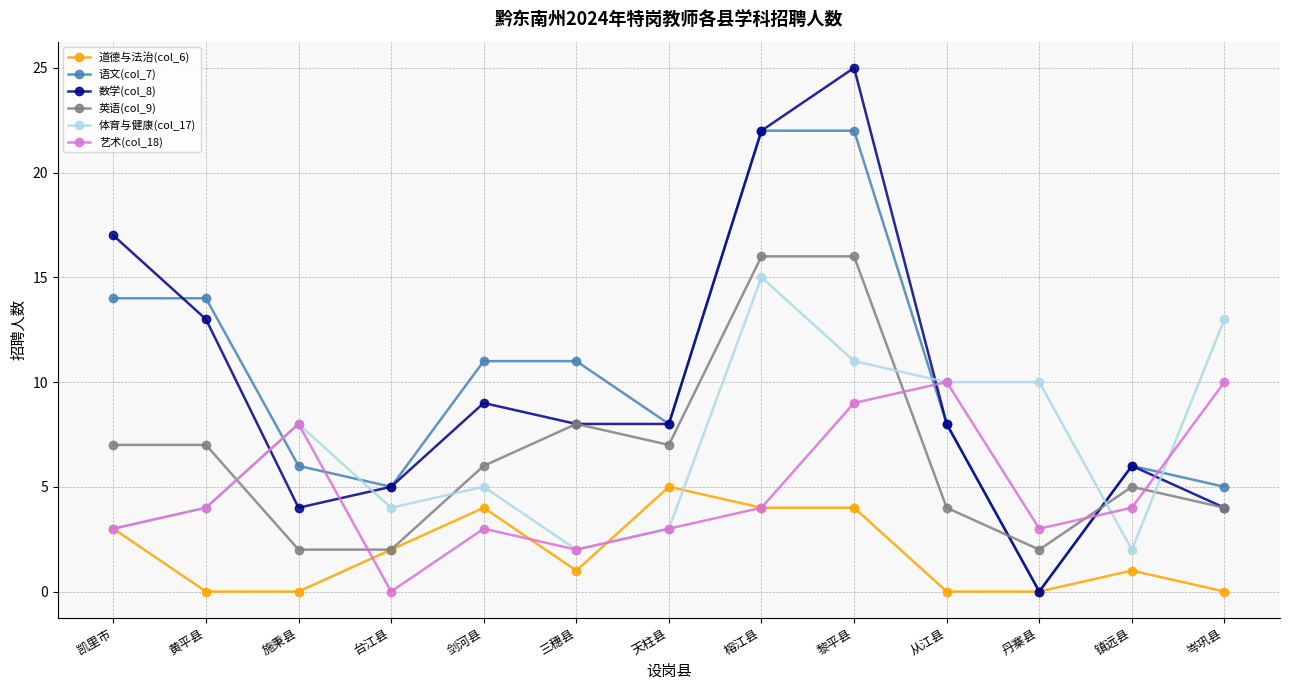

What is the difference between the second highest and minimum values in the 数学(col_8) series?

22